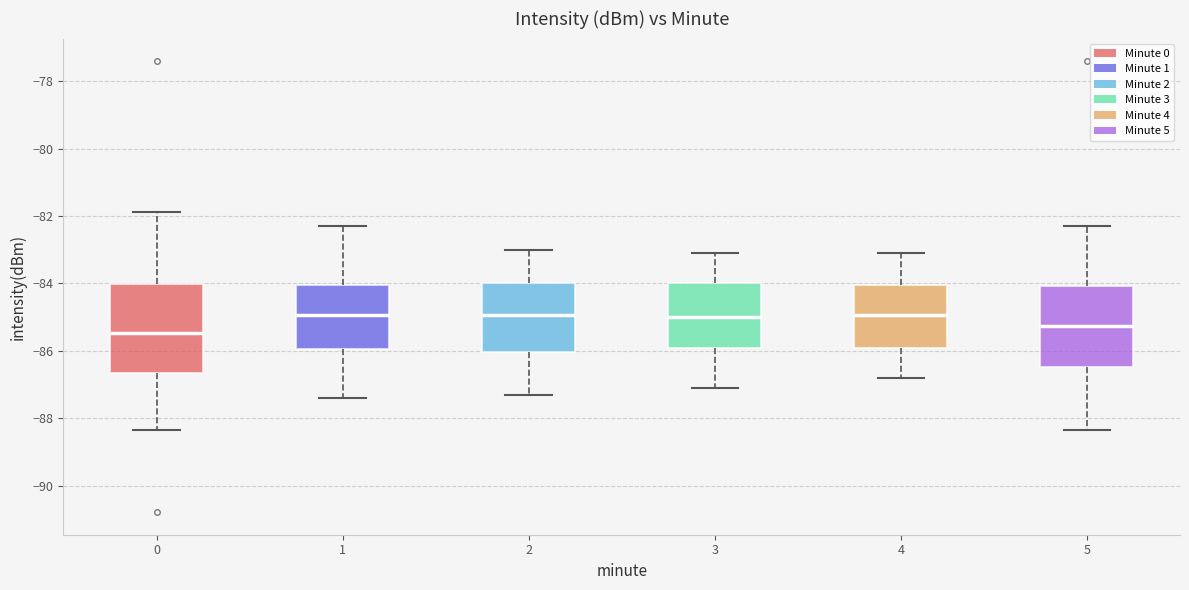

Reading left to right, read every box against the y-axis: the position of its median line, the range the box covers, and the ends of its whiskers. The values are not printed on the chart, so give them approximately, as read against the axis.

0: median -85.4, box -86.6 to -84.0, whiskers -88.4 to -81.8
1: median -85.0, box -86.0 to -84.0, whiskers -87.4 to -82.2
2: median -85.0, box -86.0 to -84.0, whiskers -87.2 to -83.0
3: median -85.0, box -86.0 to -84.0, whiskers -87.0 to -83.0
4: median -85.0, box -86.0 to -84.0, whiskers -86.8 to -83.0
5: median -85.2, box -86.4 to -84.0, whiskers -88.4 to -82.2